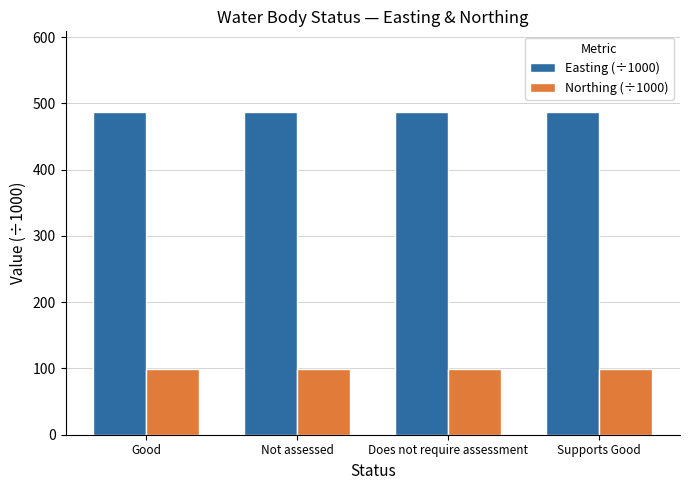

How many bars are there in each group?

2